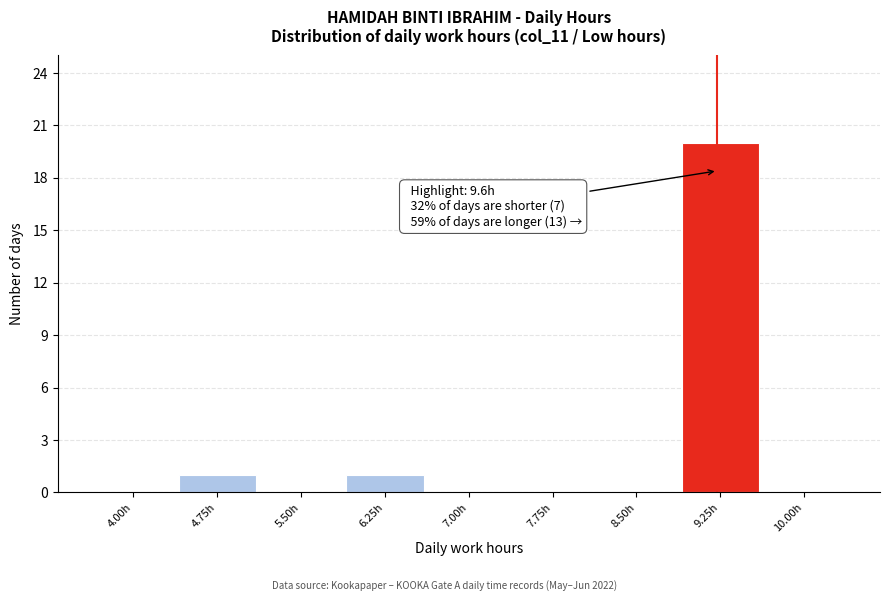

Reading left to right, extract all data points from this chart.

4.00h=0	4.75h=1	5.50h=0	6.25h=1	7.00h=0	7.75h=0	8.50h=0	9.25h=20	10.00h=0